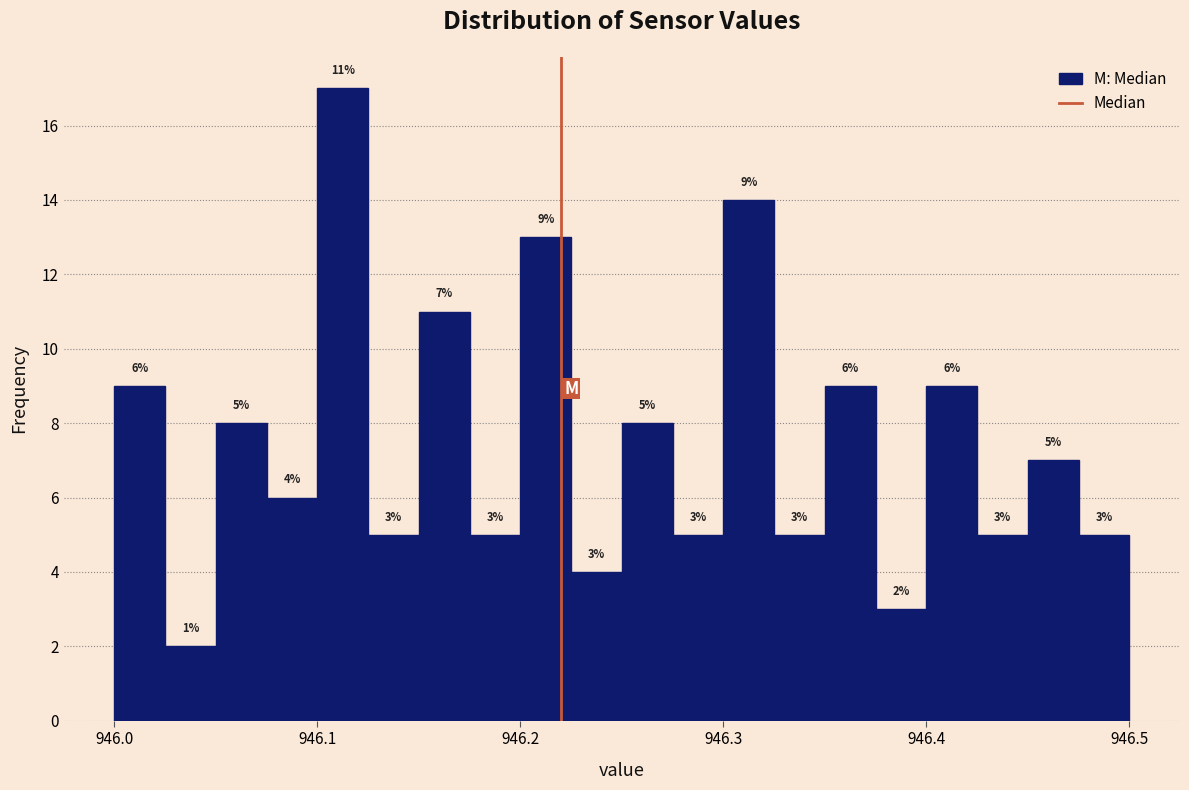

Around what value on the x-axis is the tallest bar? Give the approximate position of its centre, as read against the axis.

946.11